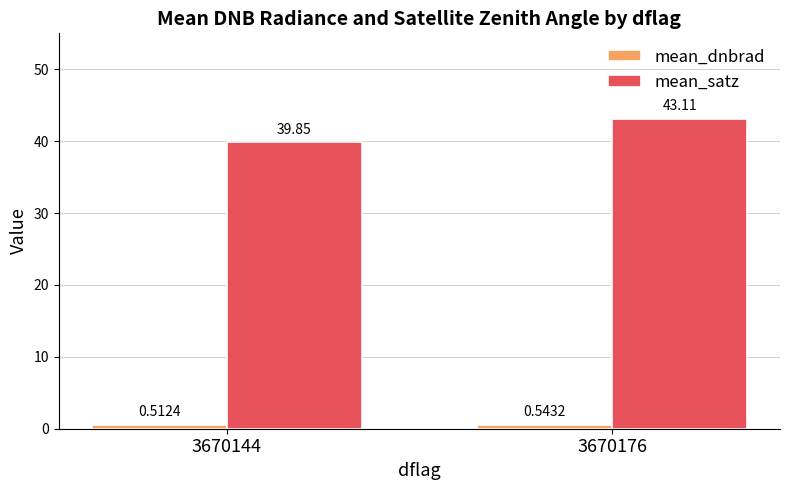

Are the bars horizontal?

No